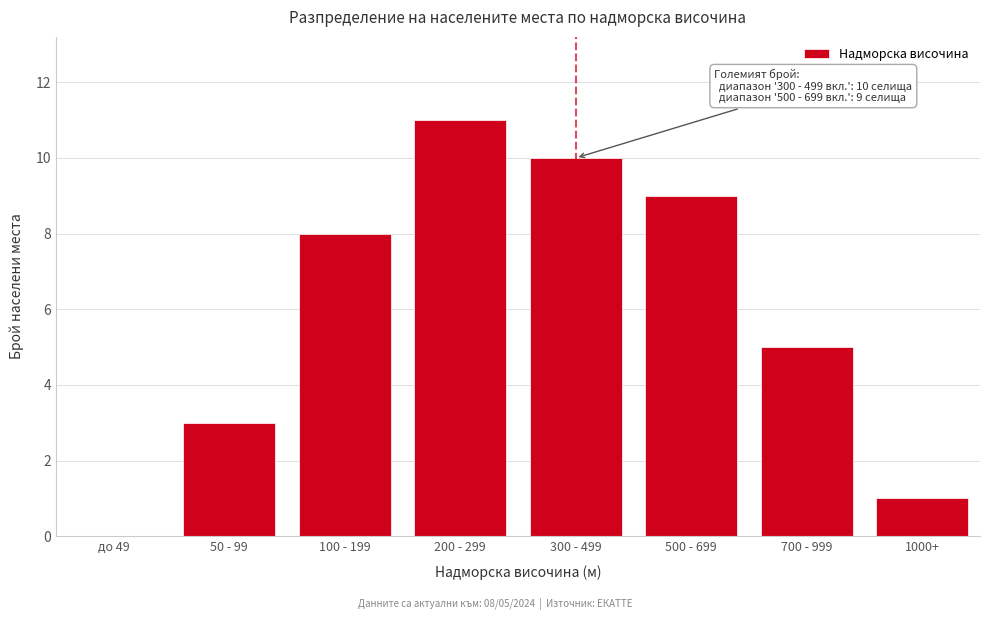

Reading left to right, list all the values displayed in this chart.

до 49=0	50 - 99=3	100 - 199=8	200 - 299=11	300 - 499=10	500 - 699=9	700 - 999=5	1000+=1